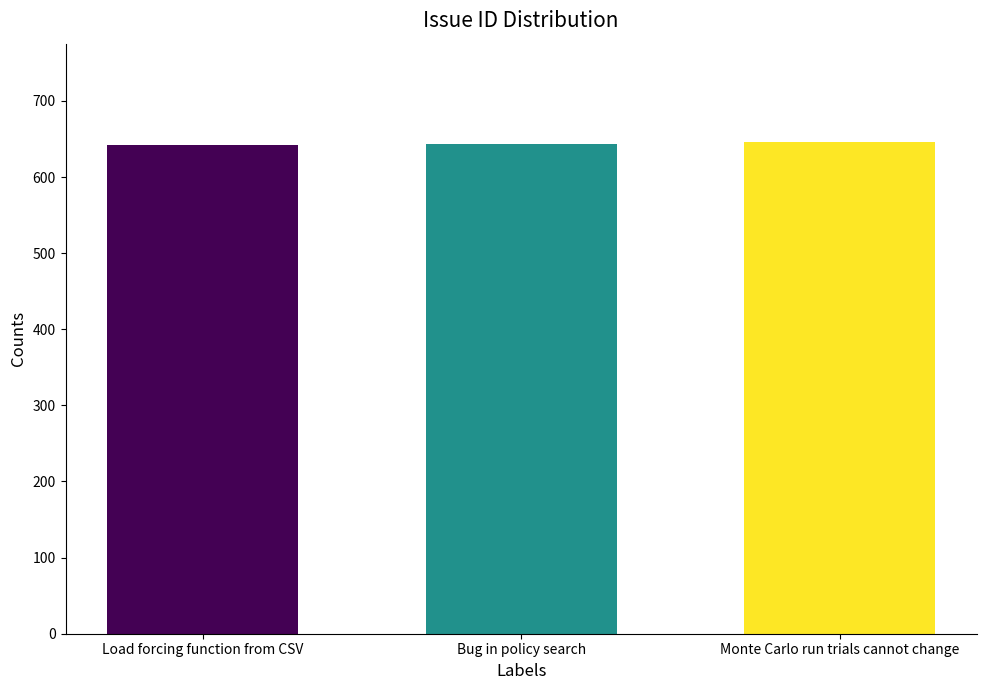

How many data points are less than 643?

1